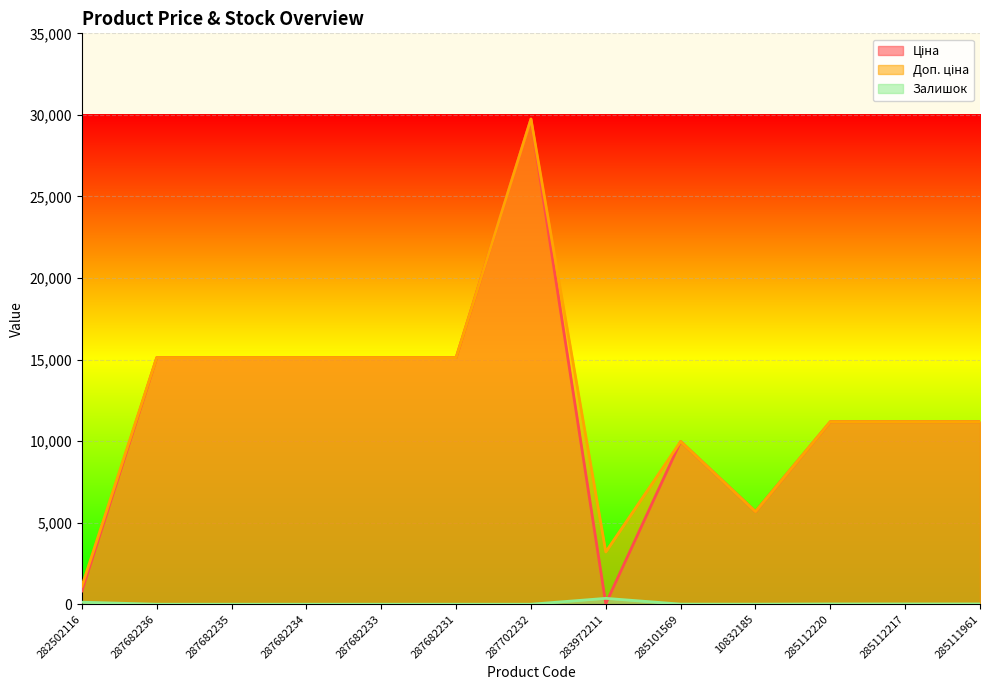

True or false: Ціна and Доп. ціна intersect in this chart.

False